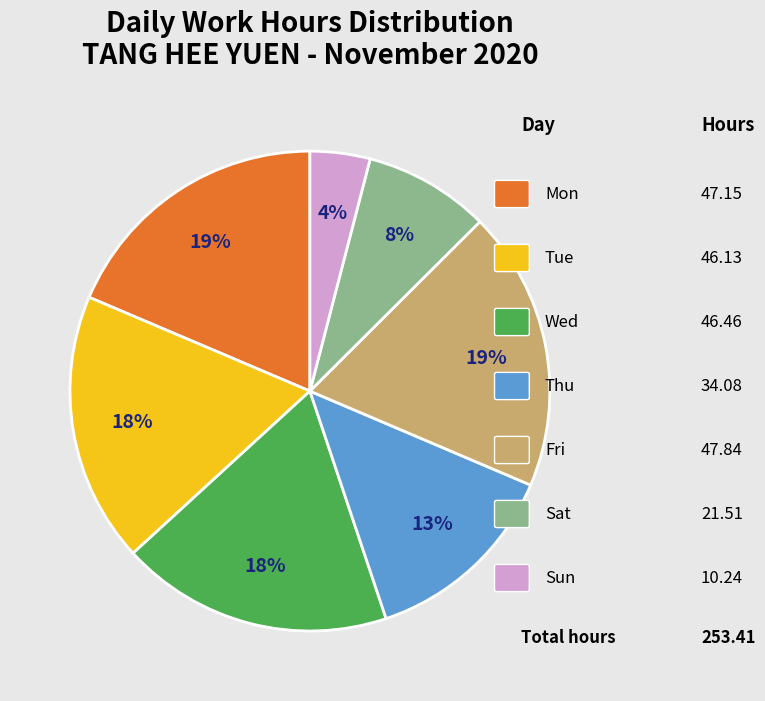

To the nearest percent, what is the average slice percentage?

14%